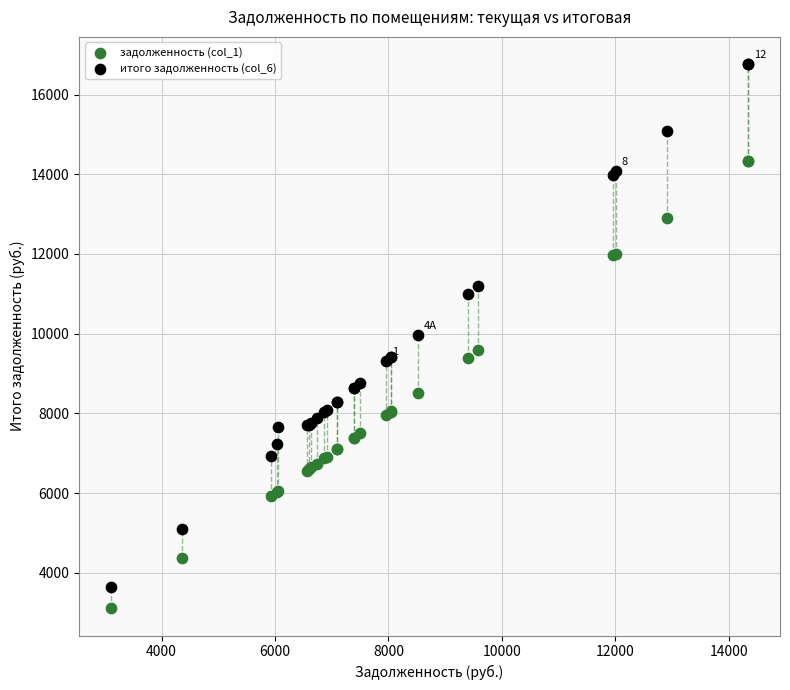

Which series contains the highest Y value?

итого задолженность (col_6)